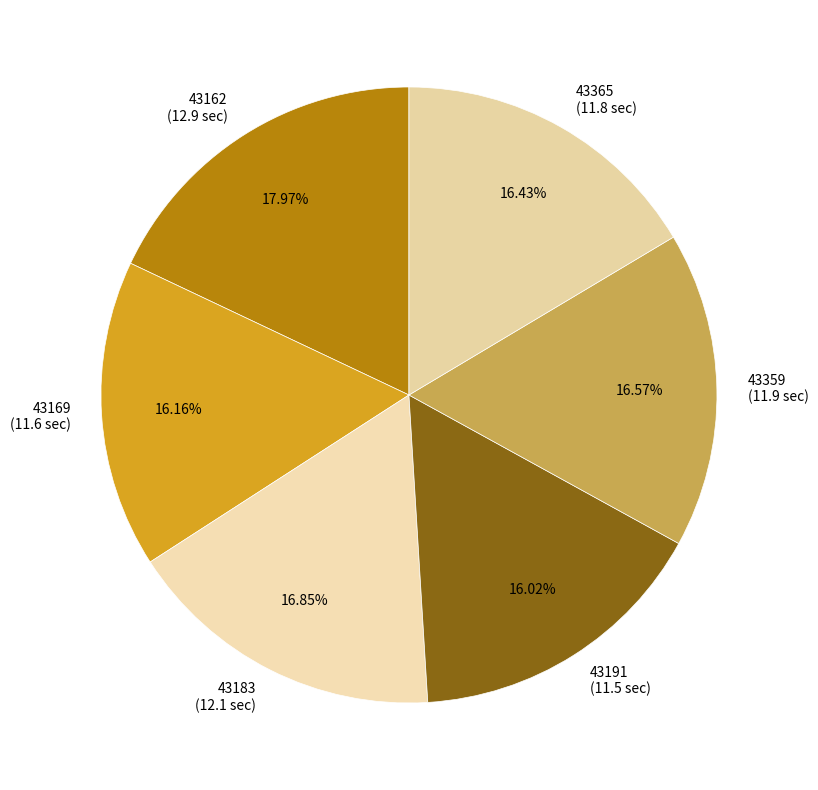

How many slices are in this pie chart?

6